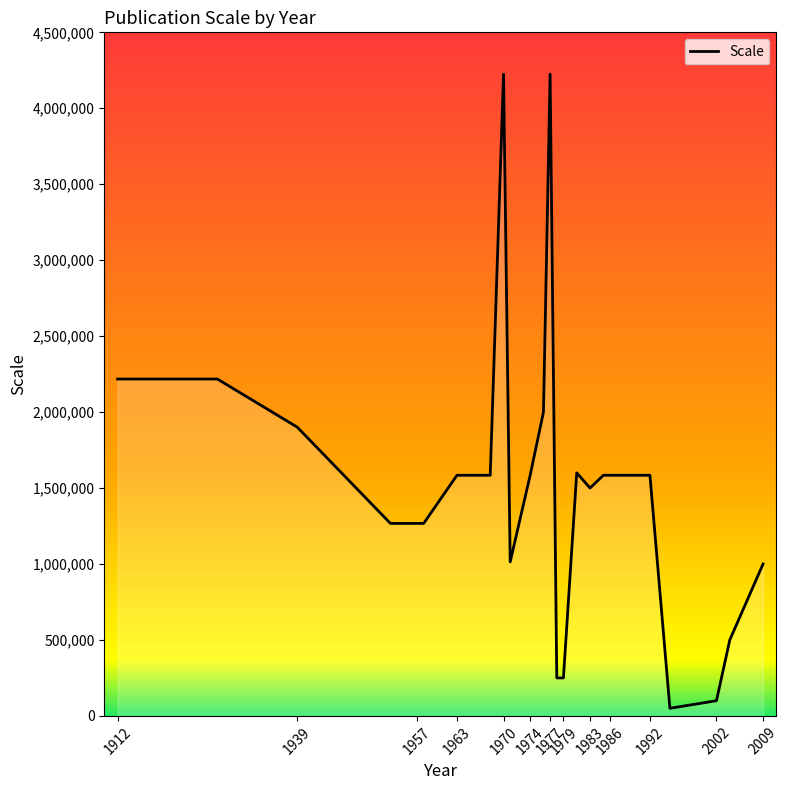

What is the greatest value displayed?

4224000